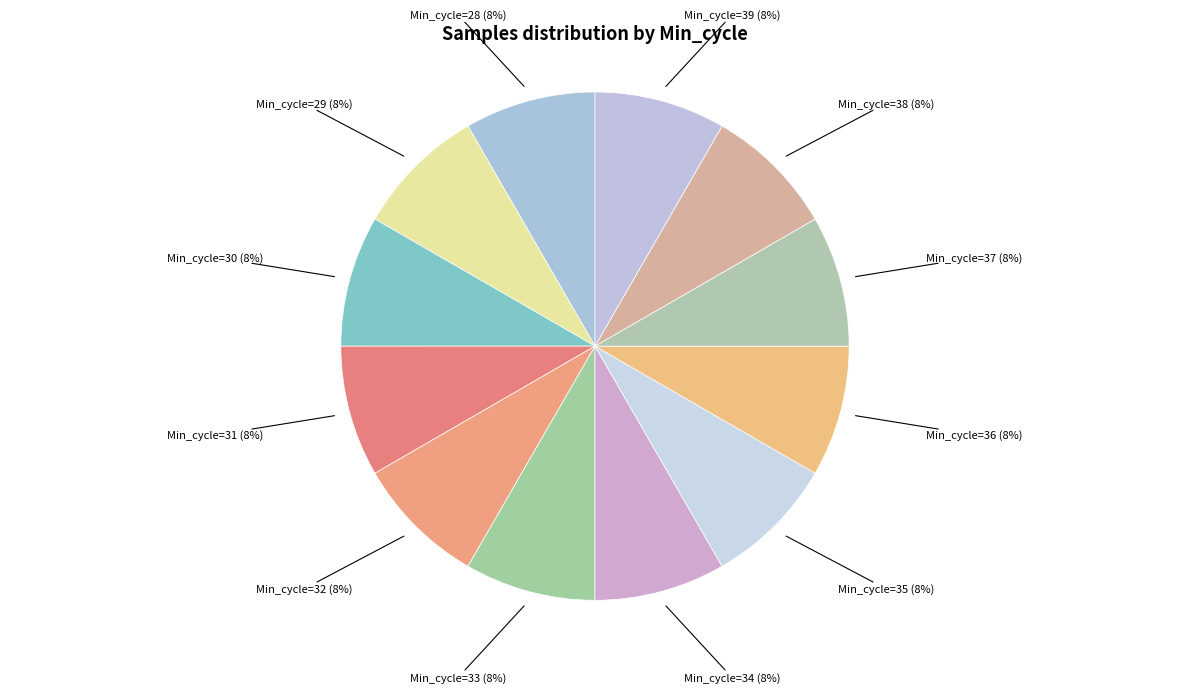

The Min_cycle=36 slice represents 8% of the pie. True or false?

True